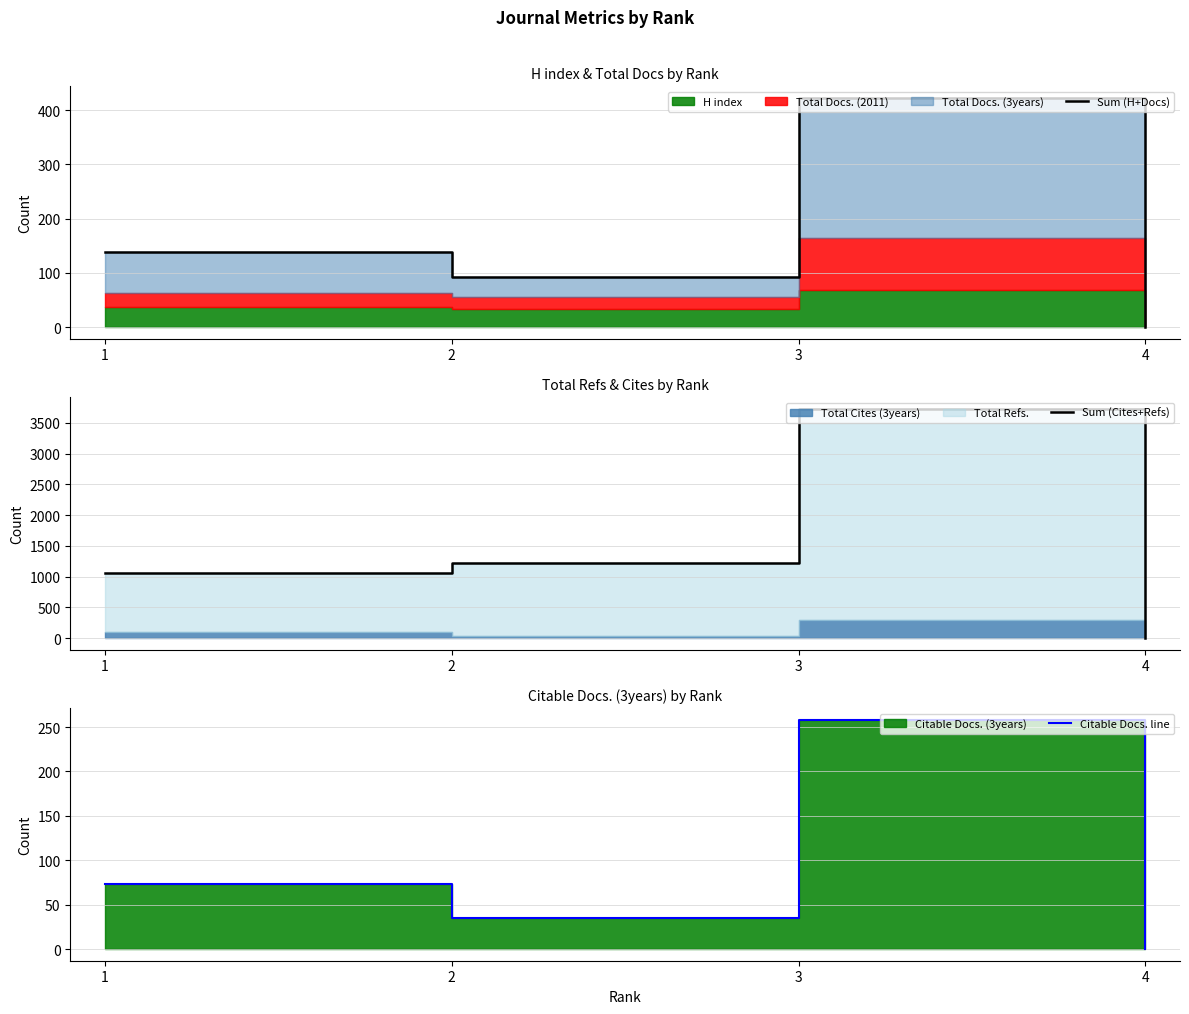

At which category is the sum across all series the highest?

3